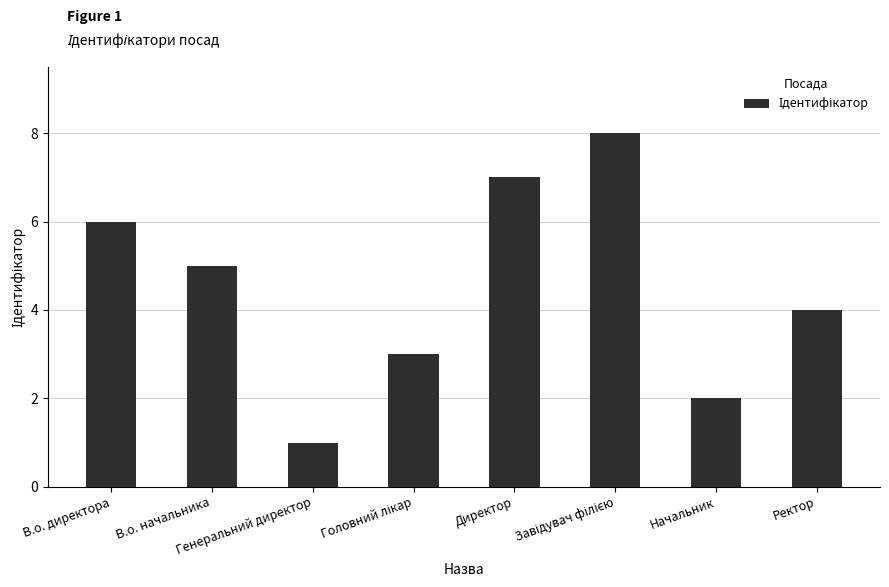

What is the difference between the second highest and second lowest values?

5